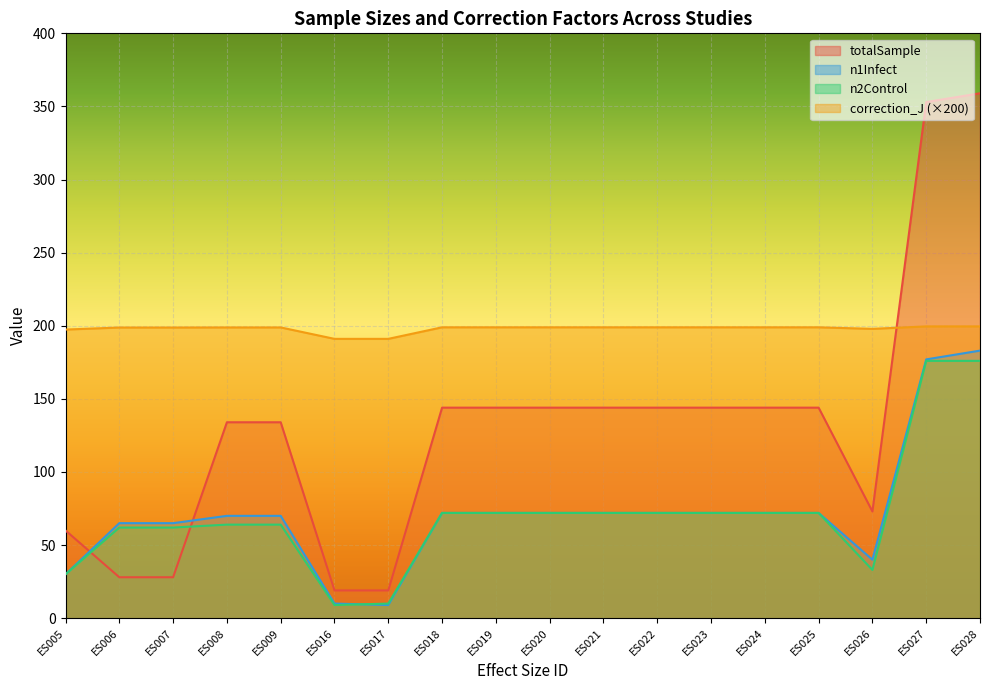

What is the value of the correction_J point at the 1st from the left?

197.4